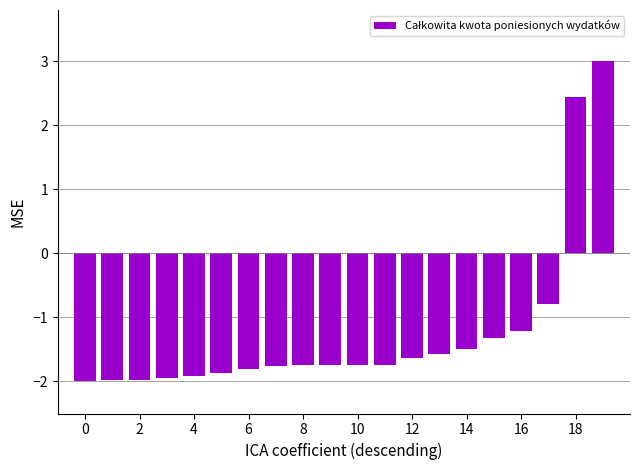

What is the difference between the maximum and minimum values?

5.0